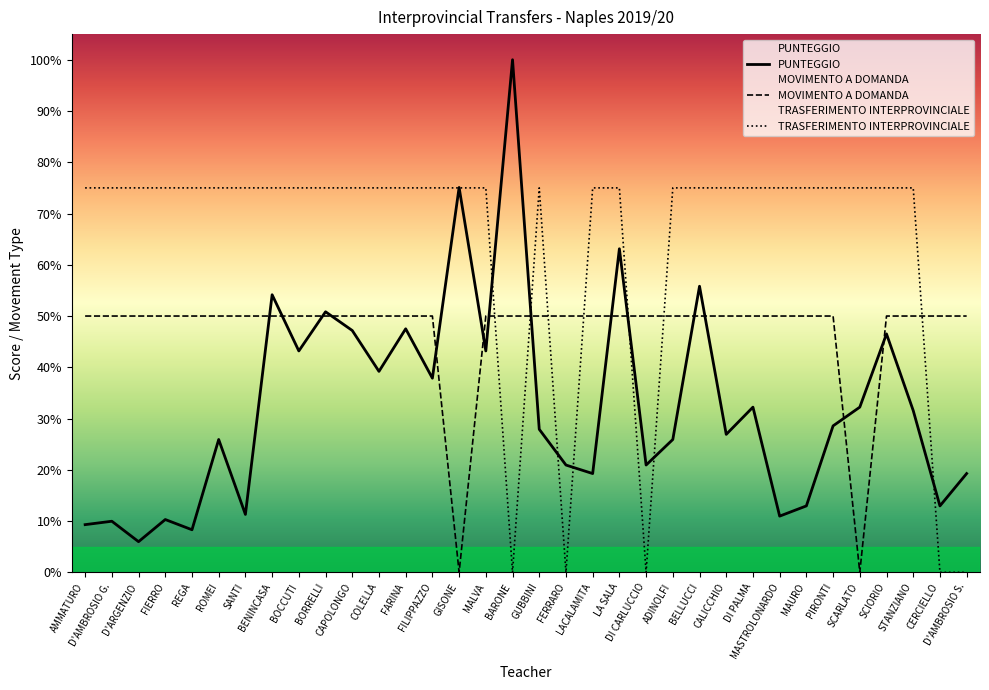

Is it true that TRASFERIMENTO INTERPROVINCIALE equals -43.5 at DI CARLUCCIO?

False